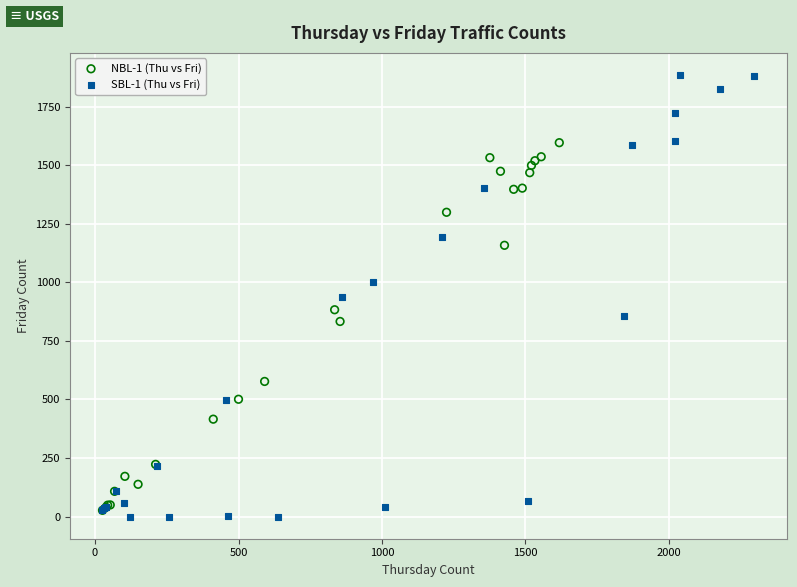

Which series contains the lowest Y value?

SBL-1 (Thu vs Fri)